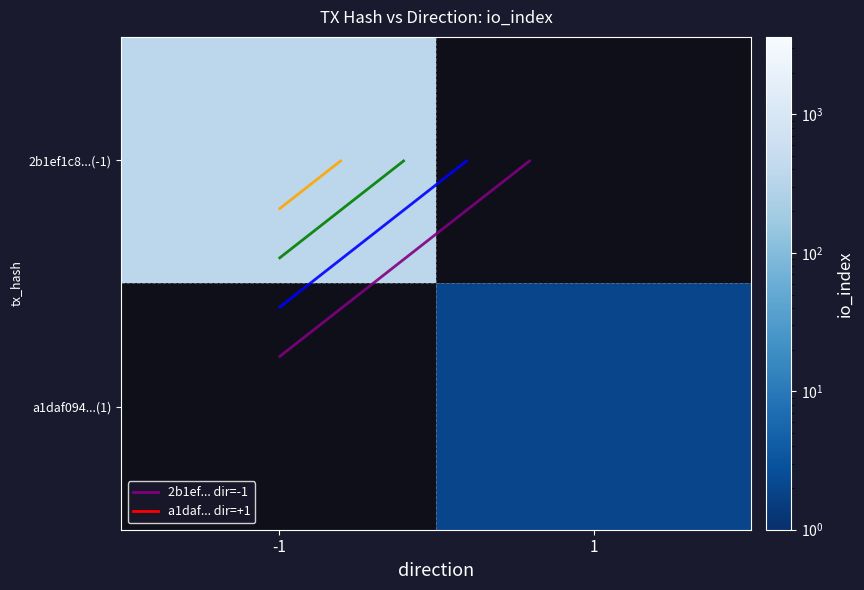

What is the lowest value of the 2b1ef1c8...(-1) series?

363.0